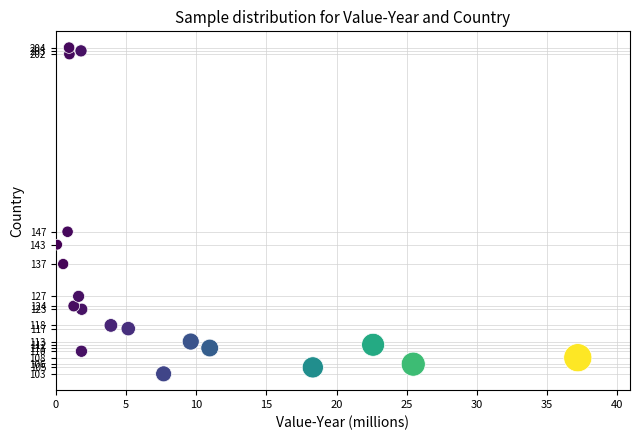

What Y value in the scatter plot is closest to 153?

147